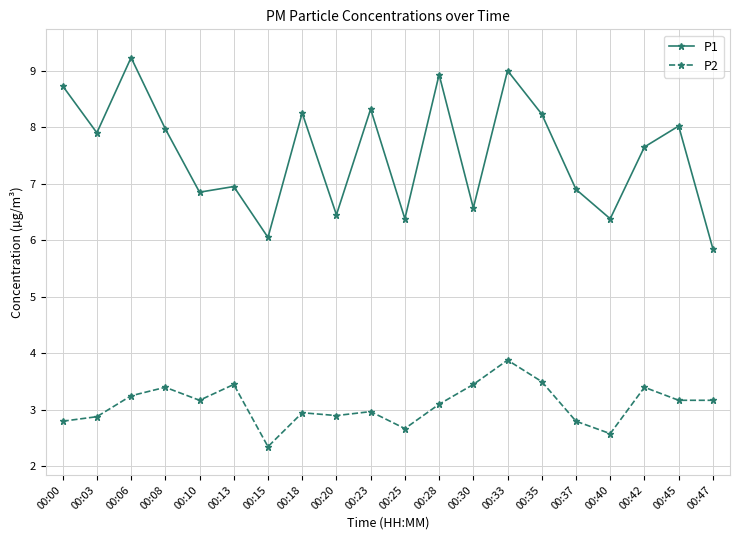

What is the total value across all series at 00:15?

8.4